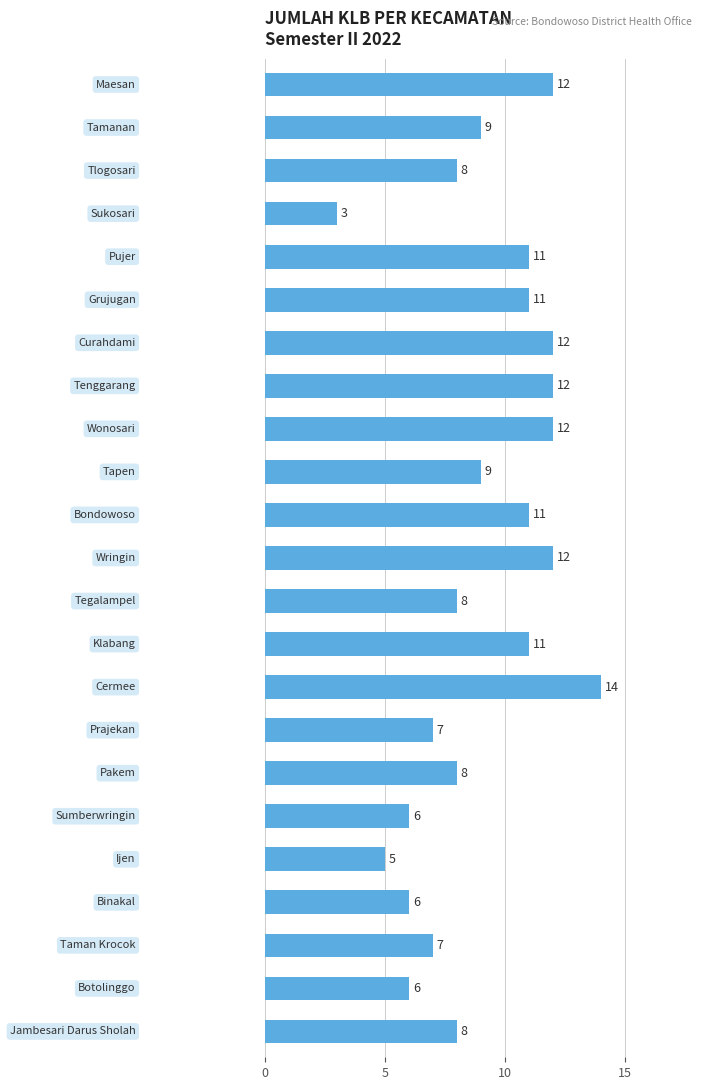

What is the average value?

9